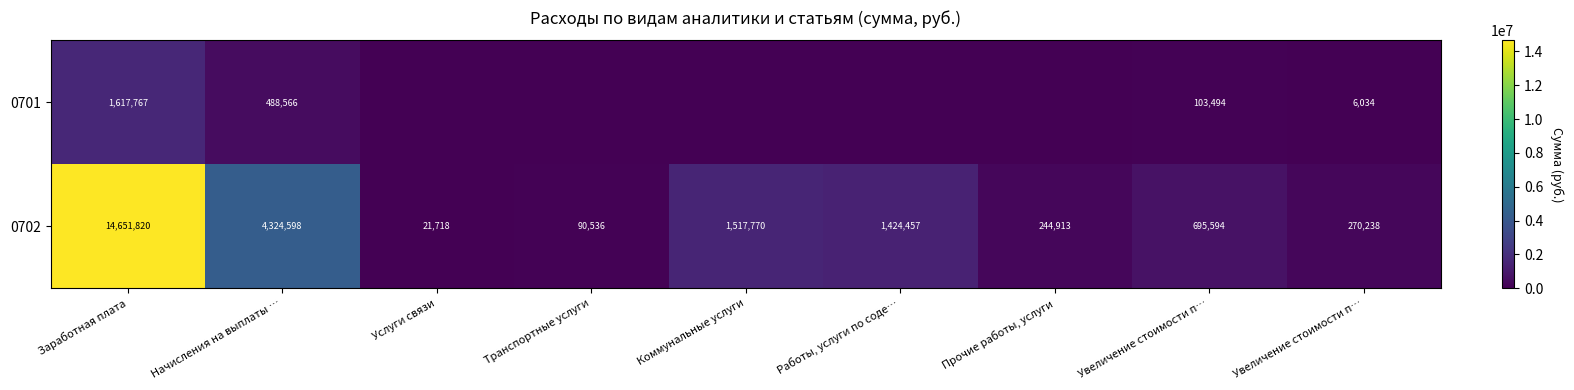

Between Увеличение стоимости п… and Работы, услуги по соде…, which is larger?

Увеличение стоимости п…